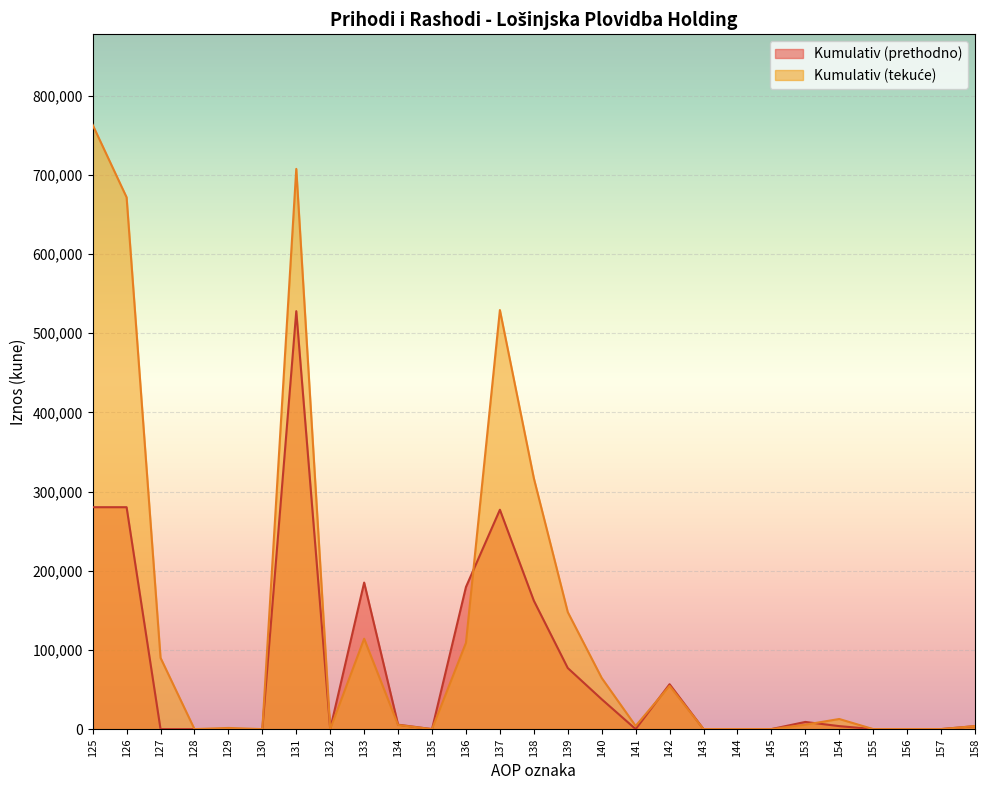

What are all the series names shown in the legend?

Kumulativ (tekuće), Kumulativ (prethodno)